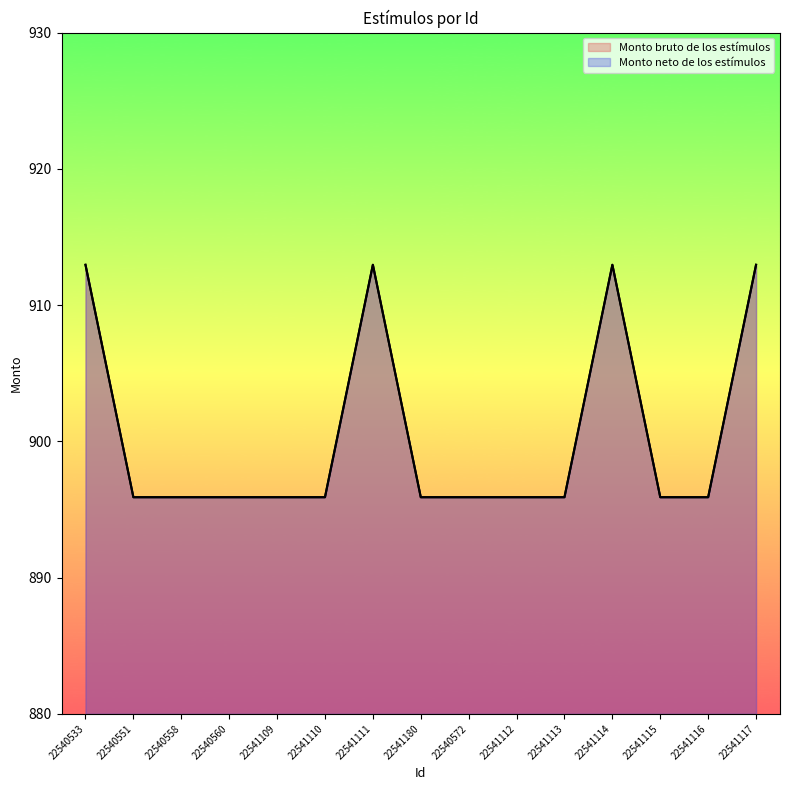

True or false: Monto bruto de los estímulos and Monto neto de los estímulos intersect in this chart.

False